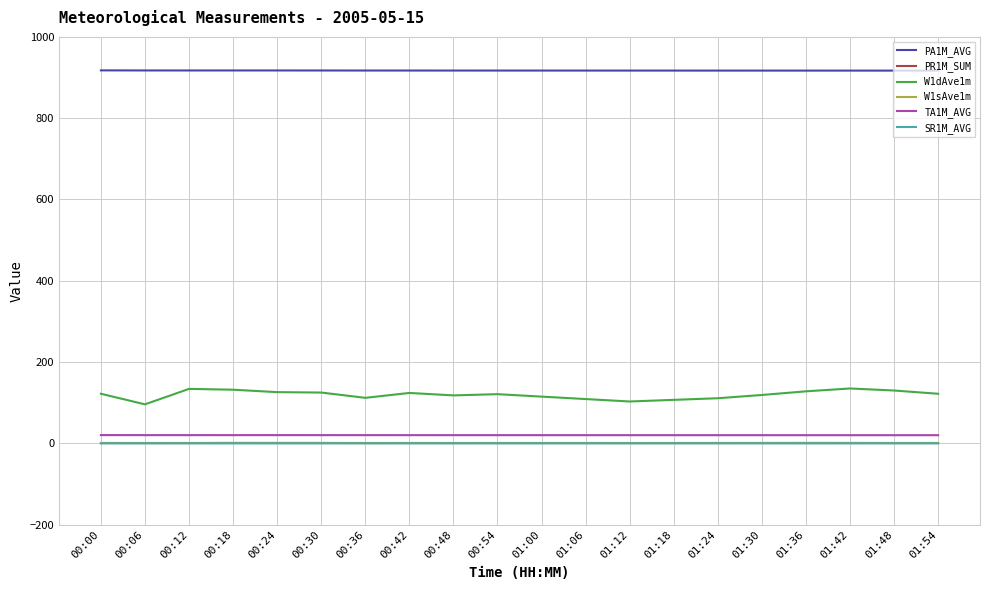

Which series has the largest range (max minus min)?

W1dAve1m